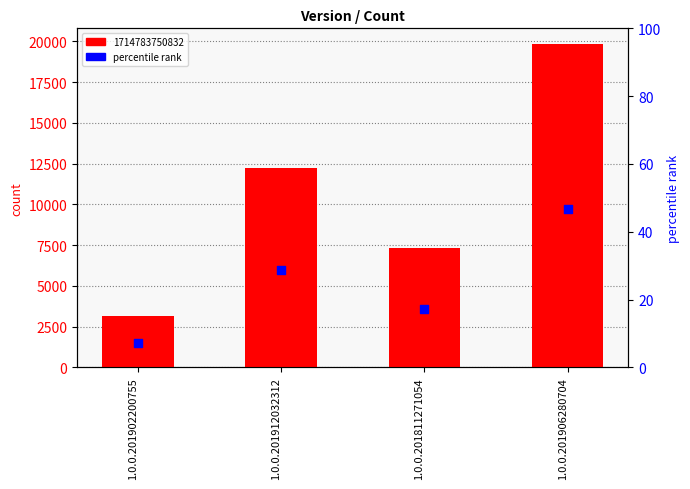

What is the change in value from 1.0.0.201912032312 to 1.0.0.201906280704?

+17.8